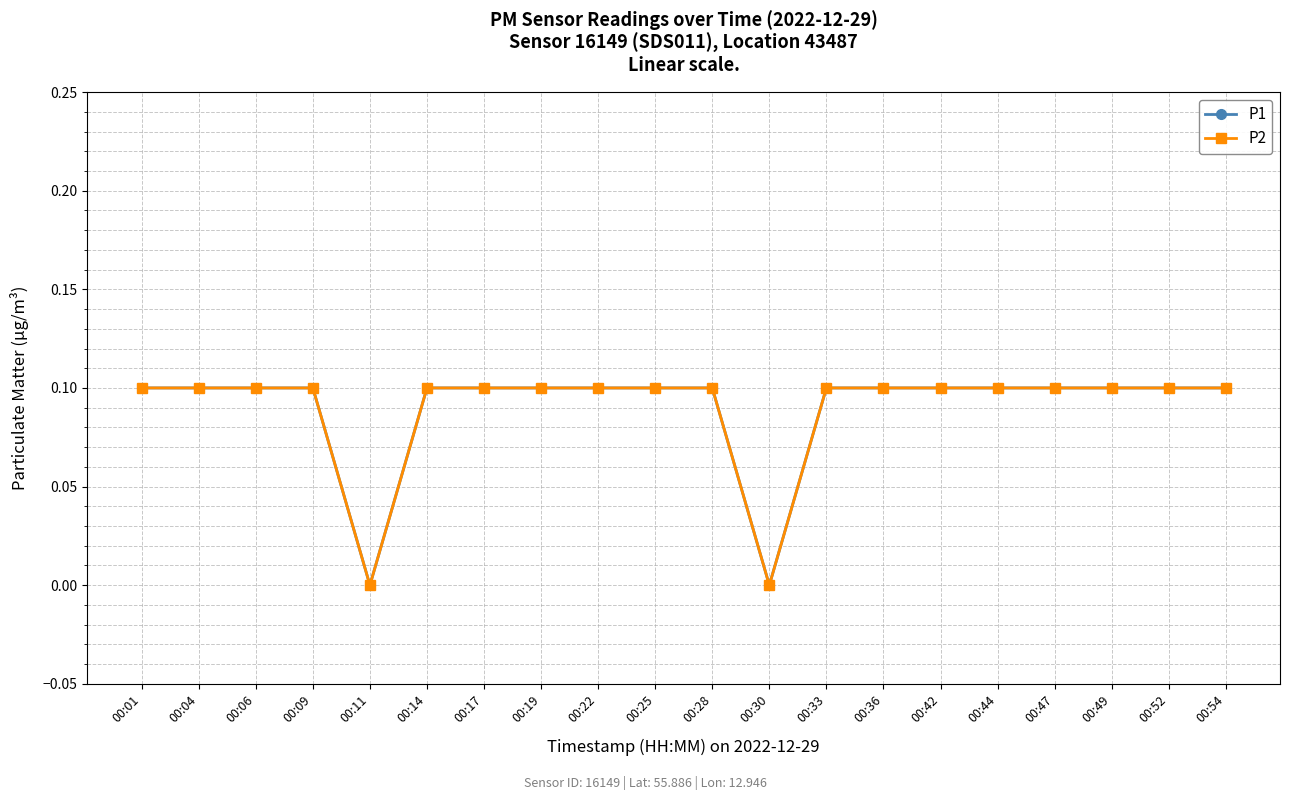

Reading left to right, extract all data points from this chart.

P1: 00:01=0.1	00:04=0.1	00:06=0.1	00:09=0.1	00:11=0.0	00:14=0.1	00:17=0.1	00:19=0.1	00:22=0.1	00:25=0.1	00:28=0.1	00:30=0.0	00:33=0.1	00:36=0.1	00:42=0.1	00:44=0.1	00:47=0.1	00:49=0.1	00:52=0.1	00:54=0.1
P2: 00:01=0.1	00:04=0.1	00:06=0.1	00:09=0.1	00:11=0.0	00:14=0.1	00:17=0.1	00:19=0.1	00:22=0.1	00:25=0.1	00:28=0.1	00:30=0.0	00:33=0.1	00:36=0.1	00:42=0.1	00:44=0.1	00:47=0.1	00:49=0.1	00:52=0.1	00:54=0.1